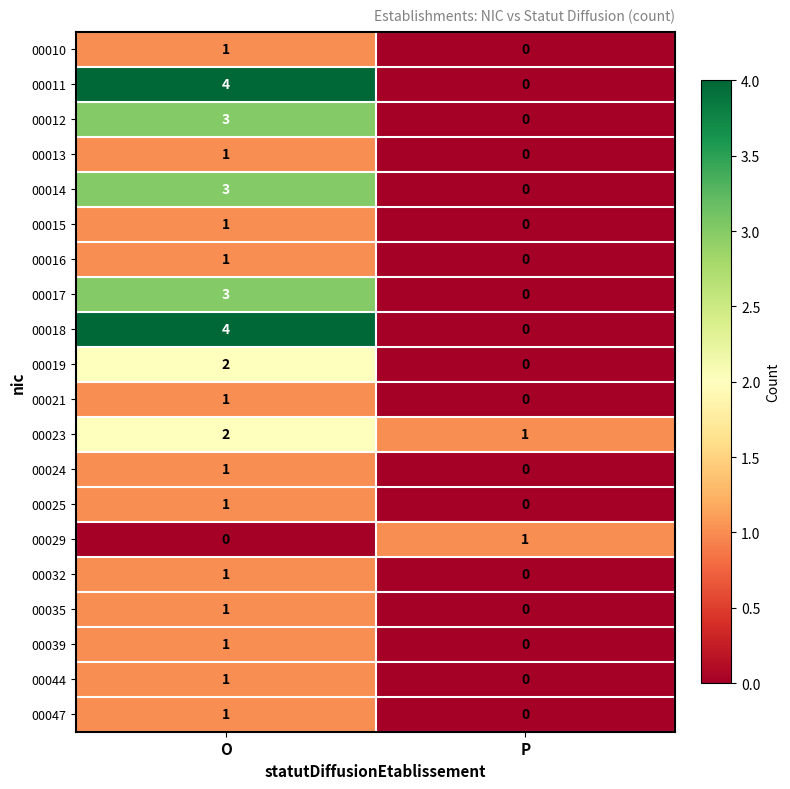

At how many categories does at least one series exceed 0?

2